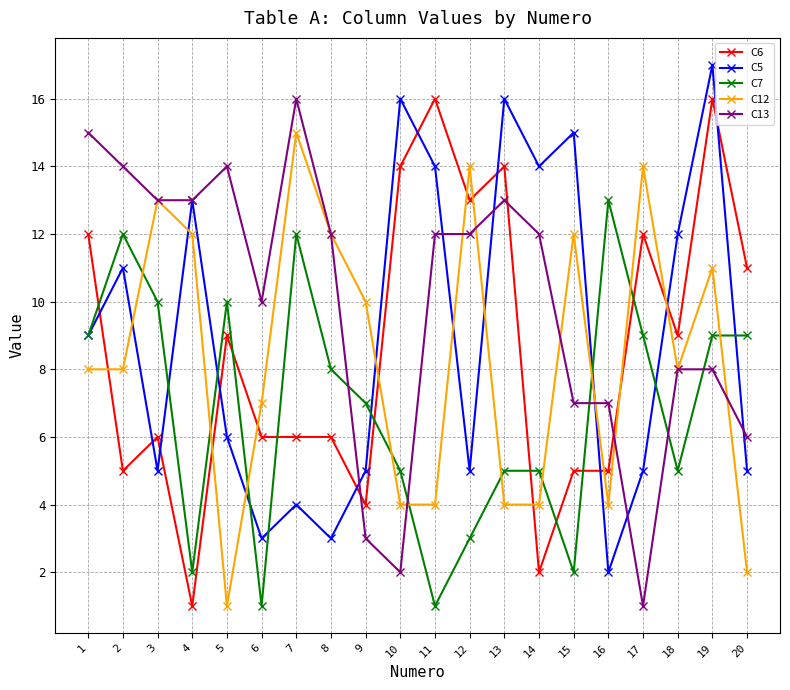

Count the number of data series in this chart.

5